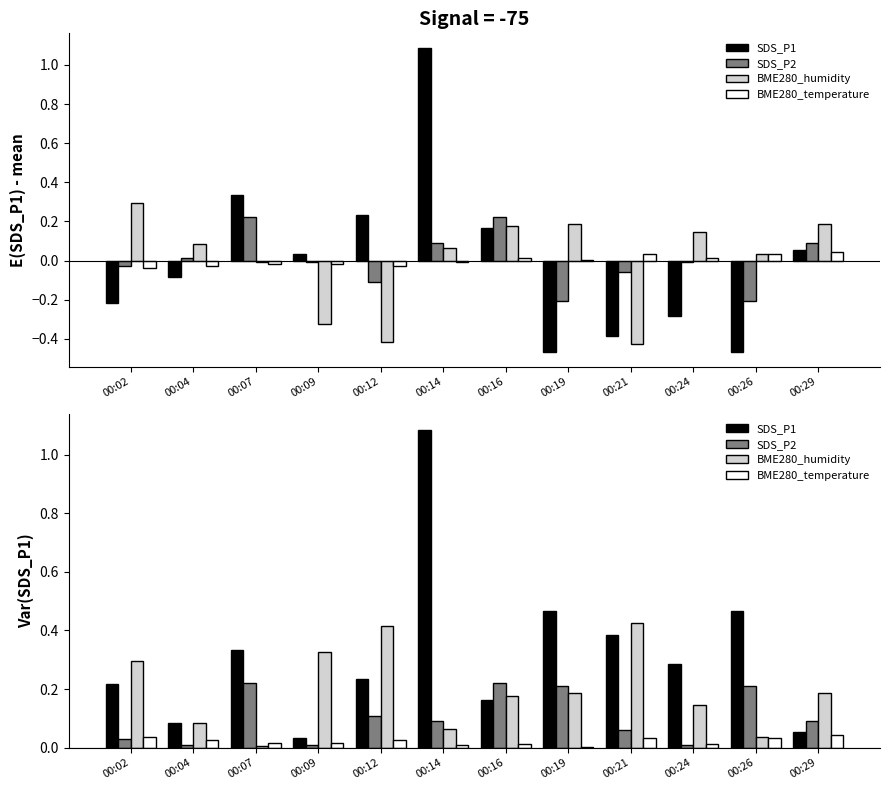

What is the value of the SDS_P1 bar at the 10th from the left?

0.3